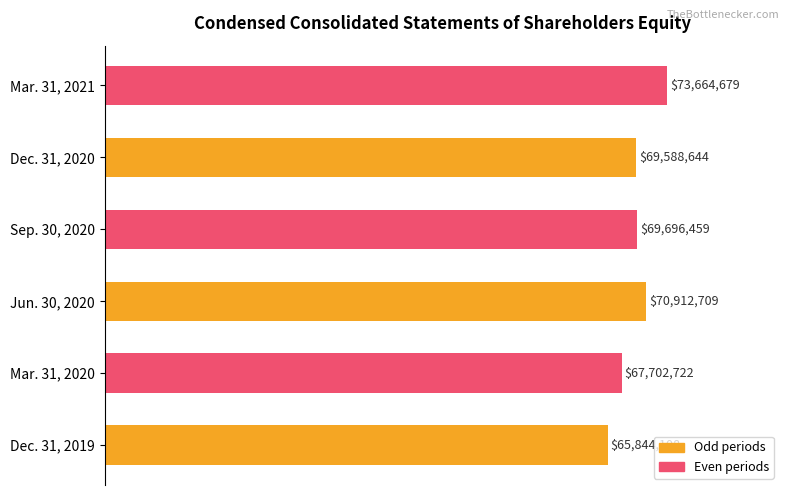

Rank the categories by value from lowest to highest.

Dec. 31, 2019, Mar. 31, 2020, Dec. 31, 2020, Sep. 30, 2020, Jun. 30, 2020, Mar. 31, 2021